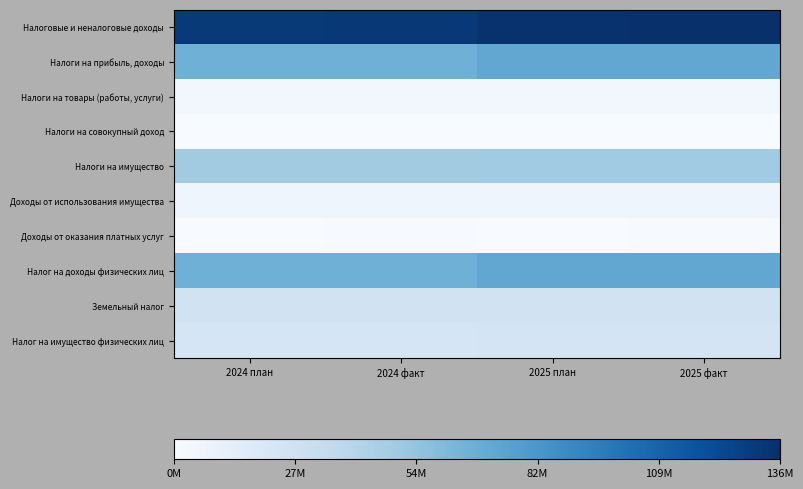

Which label corresponds to the smallest value in the chart?

2024 план